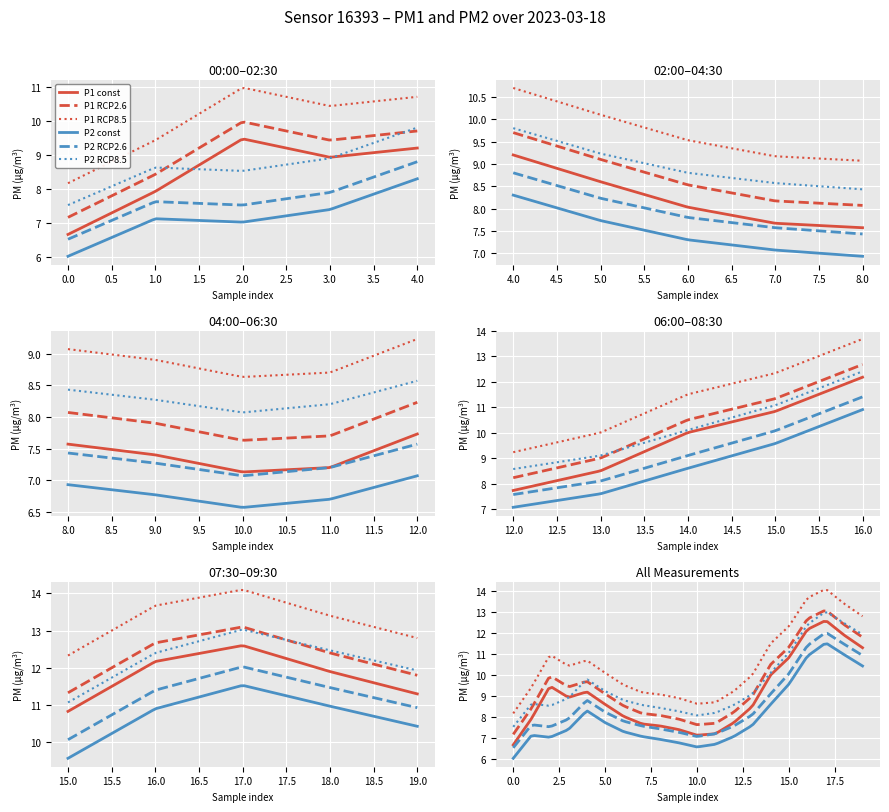

What is the maximum value for P2?

12.0